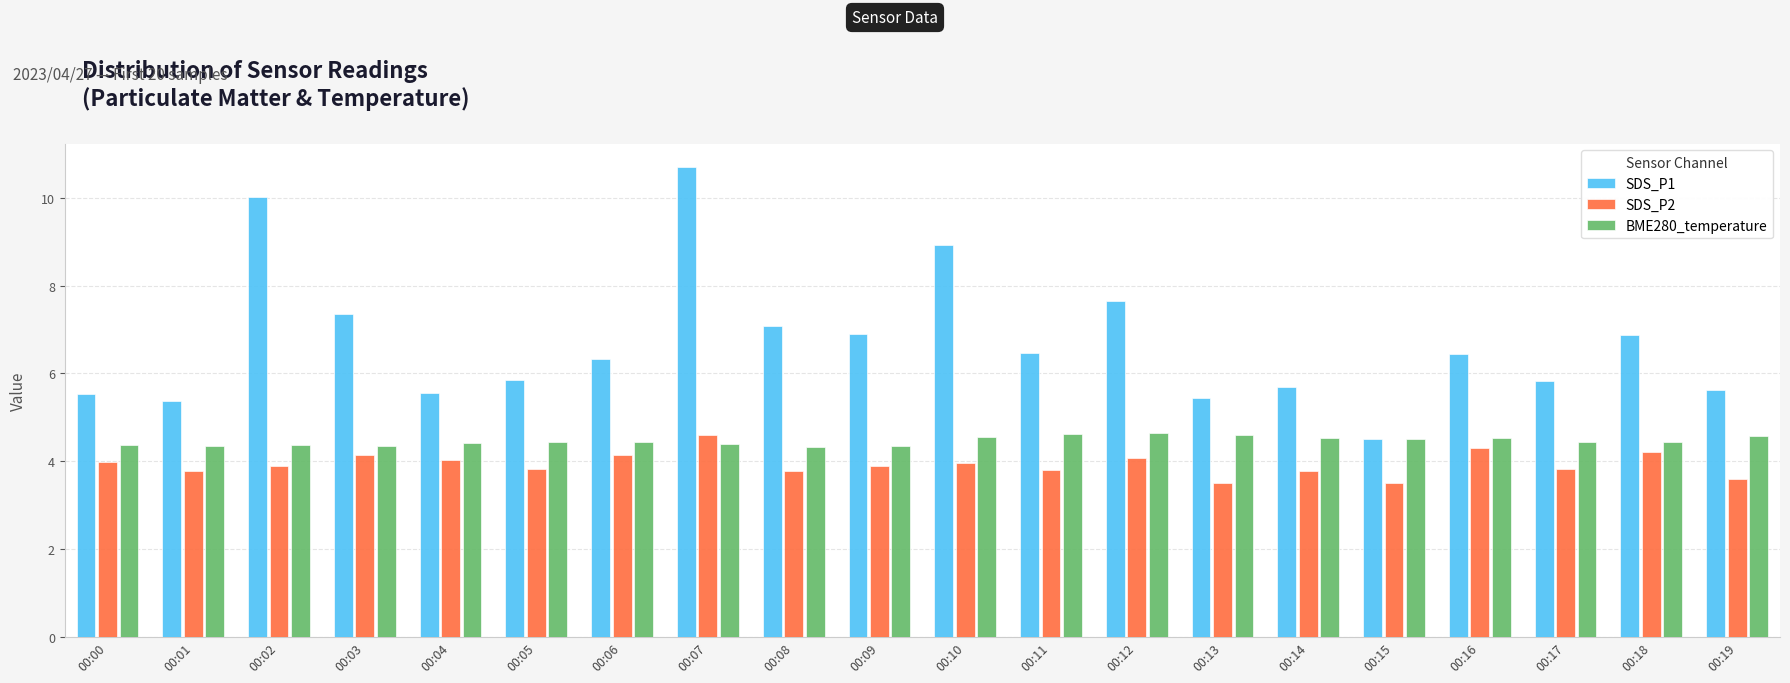

What is the sum of the BME280_temperature values at 00:05 and 00:14?

9.0